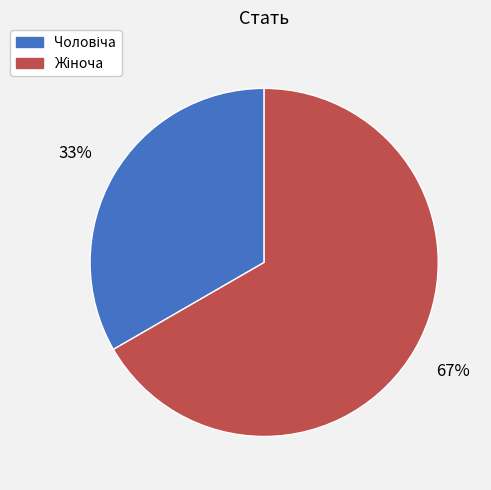

To the nearest percent, what is the average slice percentage?

50%